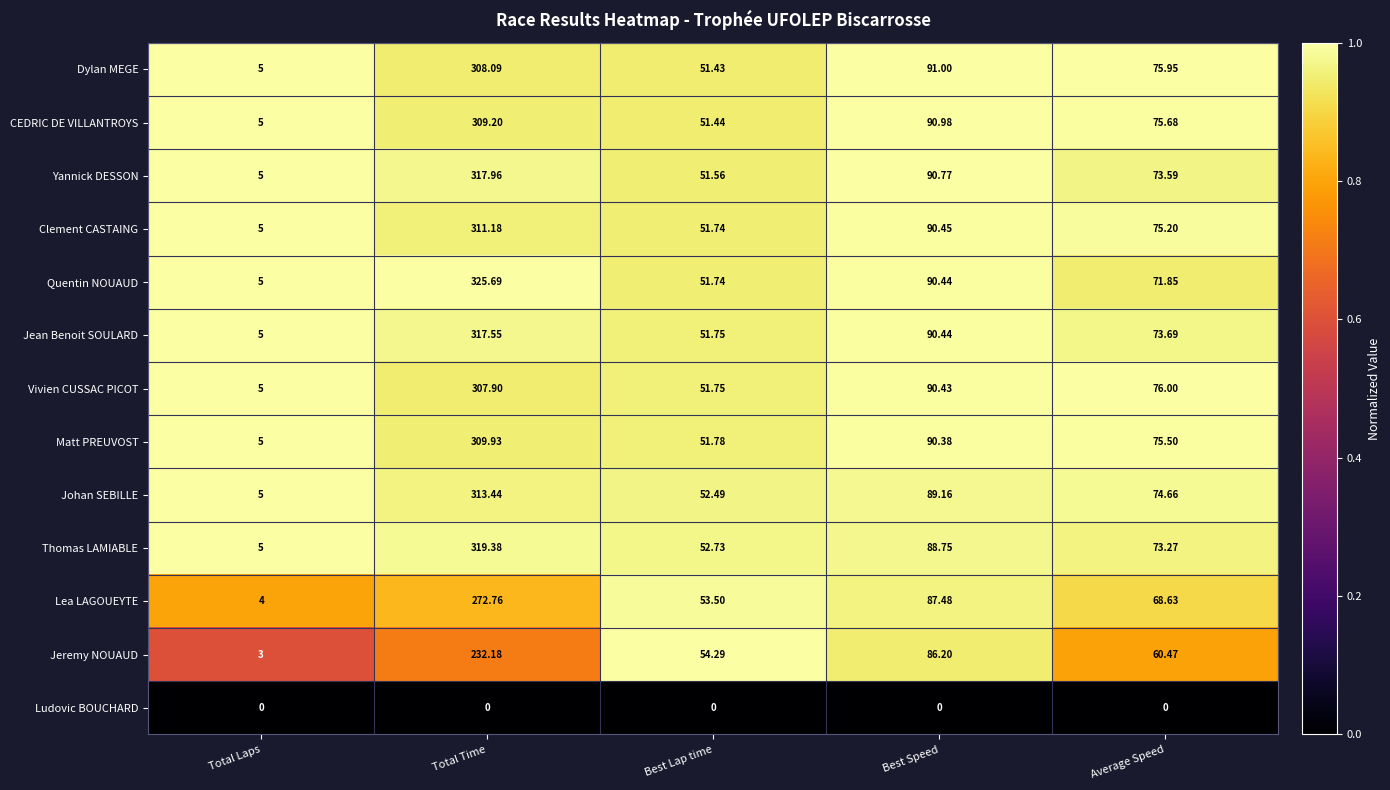

At which label does Thomas LAMIABLE reach its minimum?

Total Laps